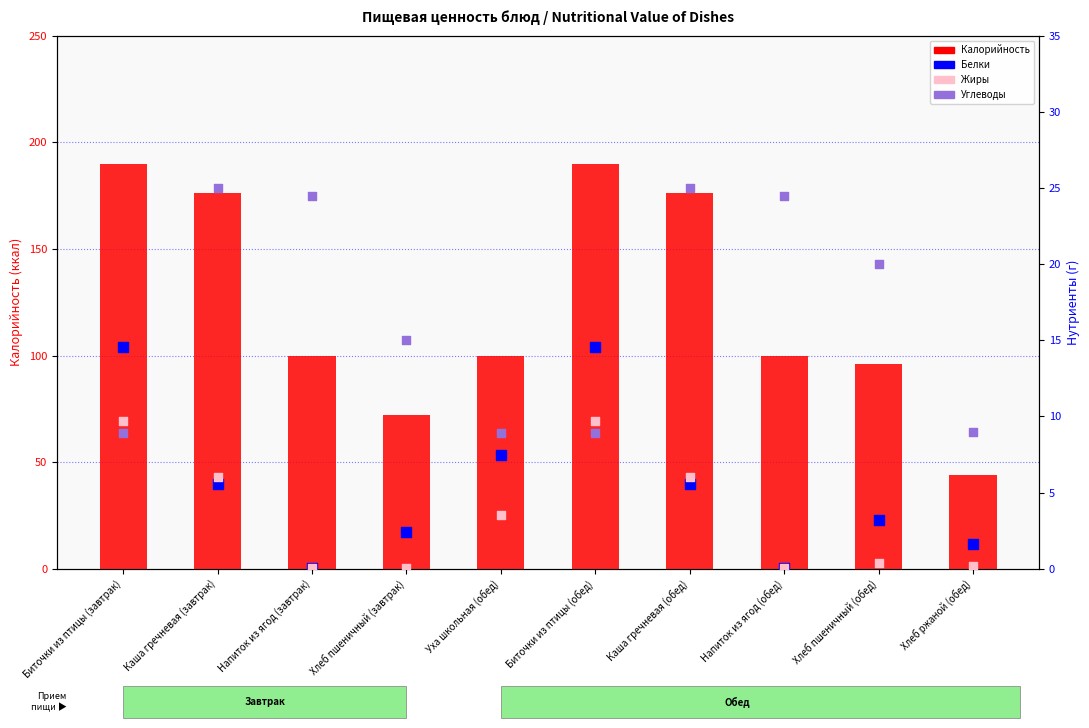

At which category is the sum across all series the highest?

Биточки из птицы (завтрак)